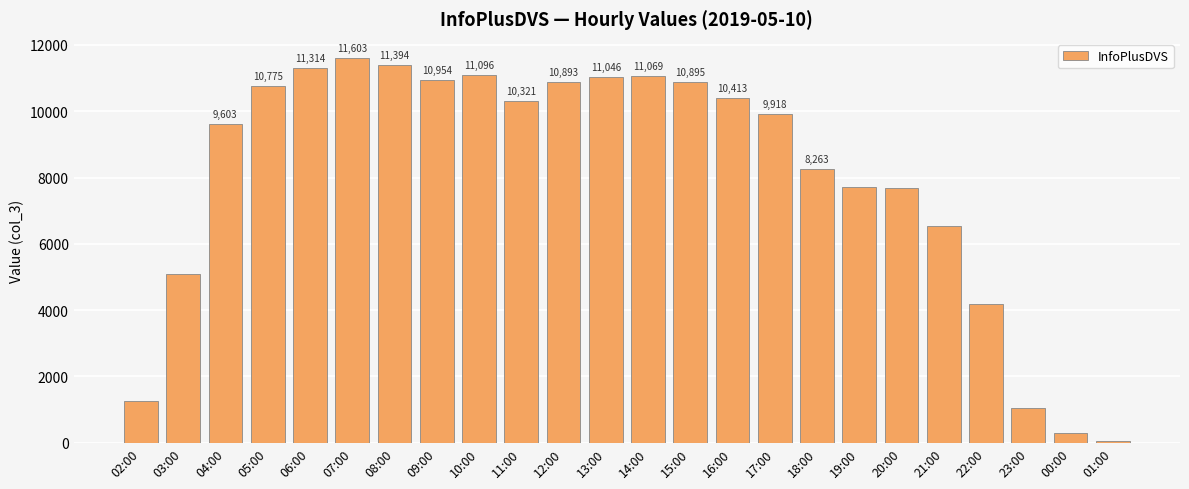

What is the label of the 16th bar from the left?

17:00